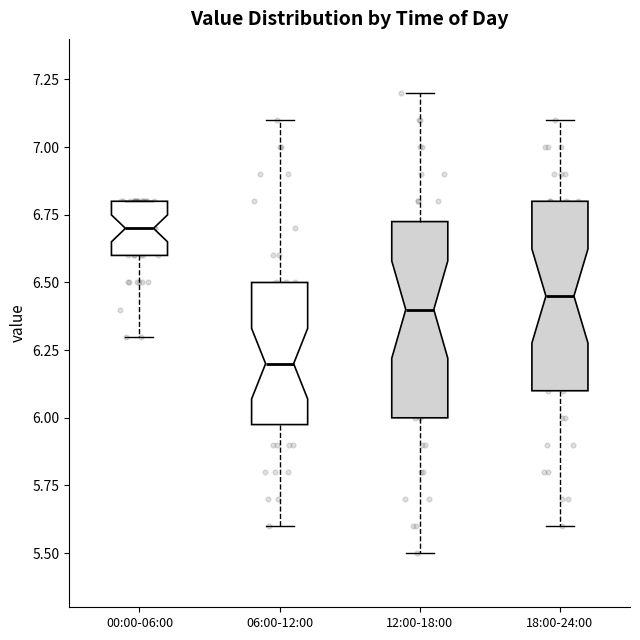

Reading left to right, read every box against the y-axis: the position of its median line, the range the box covers, and the ends of its whiskers. The values are not printed on the chart, so give them approximately, as read against the axis.

00:00-06:00: median 6.70, box 6.60 to 6.80, whiskers 6.30 to 6.80
06:00-12:00: median 6.20, box 6.00 to 6.50, whiskers 5.60 to 7.10
12:00-18:00: median 6.40, box 6.00 to 6.75, whiskers 5.50 to 7.20
18:00-24:00: median 6.45, box 6.10 to 6.80, whiskers 5.60 to 7.10